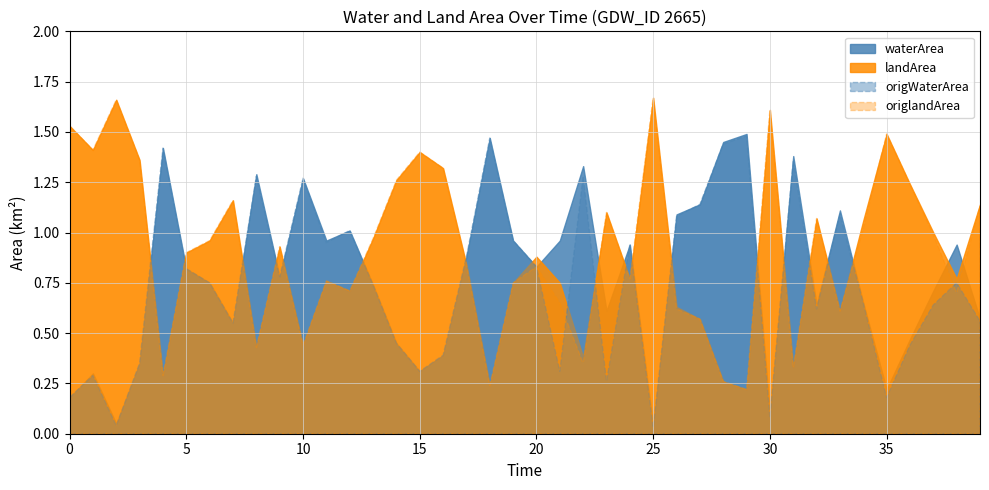

True or false: origlandArea has more than 2 interior local peaks.

True